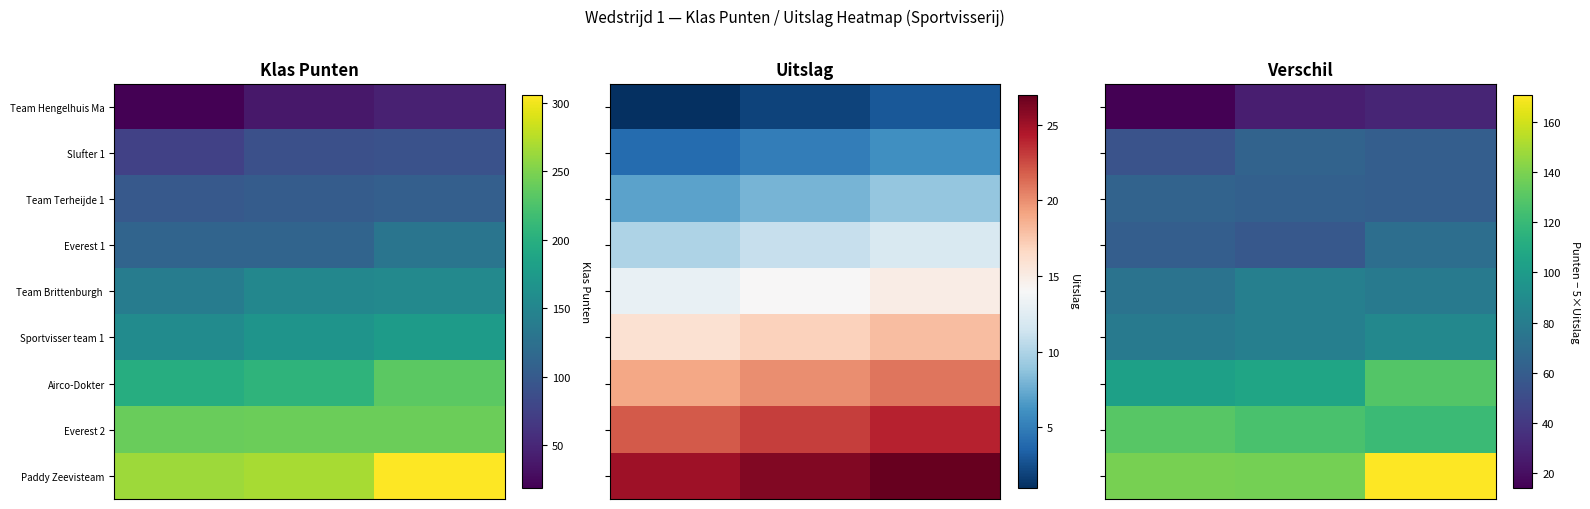

What is the difference between the maximum and second lowest values in the Slufter 1 series?

3